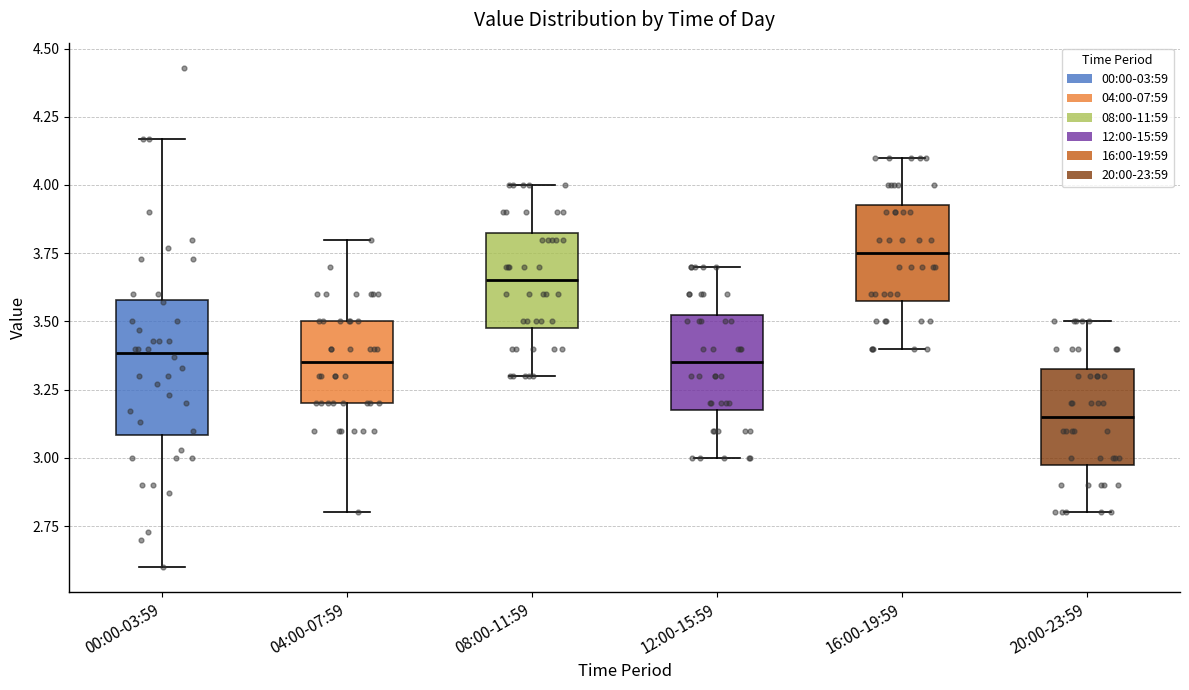

Which box's median line is the lowest?

20:00-23:59